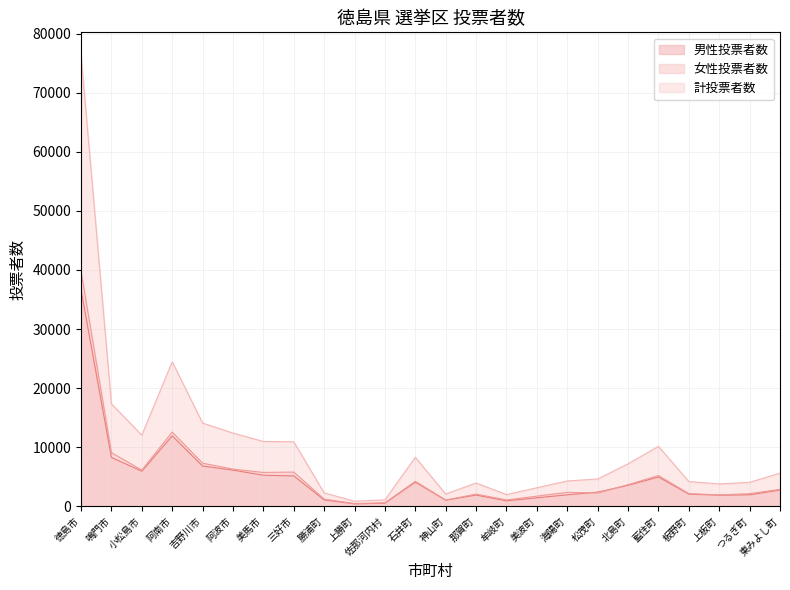

Reading right to left, what are all the values shown in this chart?

男性投票者数: 東みよし町=2729	つるぎ町=1924	上板町=1858	板野町=2042	藍住町=4939	北島町=3532	松茂町=2379	海陽町=1926	美波町=1422	牟岐町=901	那賀町=1883	神山町=1017	石井町=4071	佐那河内村=501	上勝町=392	勝浦町=1062	三好市=5128	美馬市=5244	阿波市=6103	吉野川市=6797	阿南市=11904	小松島市=5920	鳴門市=8256	徳島市=36614
女性投票者数: 東みよし町=2852	つるぎ町=2119	上板町=1909	板野町=2124	藍住町=5191	北島町=3638	松茂町=2225	海陽町=2342	美波町=1696	牟岐町=1058	那賀町=2043	神山町=1038	石井町=4203	佐那河内村=567	上勝町=442	勝浦町=1189	三好市=5776	美馬市=5713	阿波市=6275	吉野川市=7280	阿南市=12547	小松島市=6104	鳴門市=9071	徳島市=39799
計投票者数: 東みよし町=5581	つるぎ町=4043	上板町=3767	板野町=4166	藍住町=10130	北島町=7170	松茂町=4604	海陽町=4268	美波町=3118	牟岐町=1959	那賀町=3926	神山町=2055	石井町=8274	佐那河内村=1068	上勝町=834	勝浦町=2251	三好市=10904	美馬市=10957	阿波市=12378	吉野川市=14077	阿南市=24451	小松島市=12024	鳴門市=17327	徳島市=76413